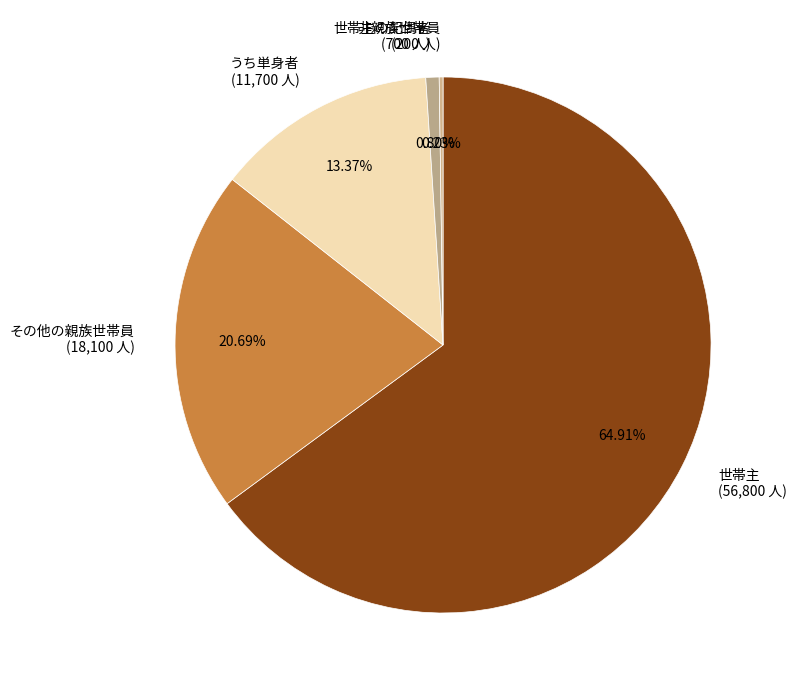

What is the total percentage of うち単身者 and 世帯主?

78.3%